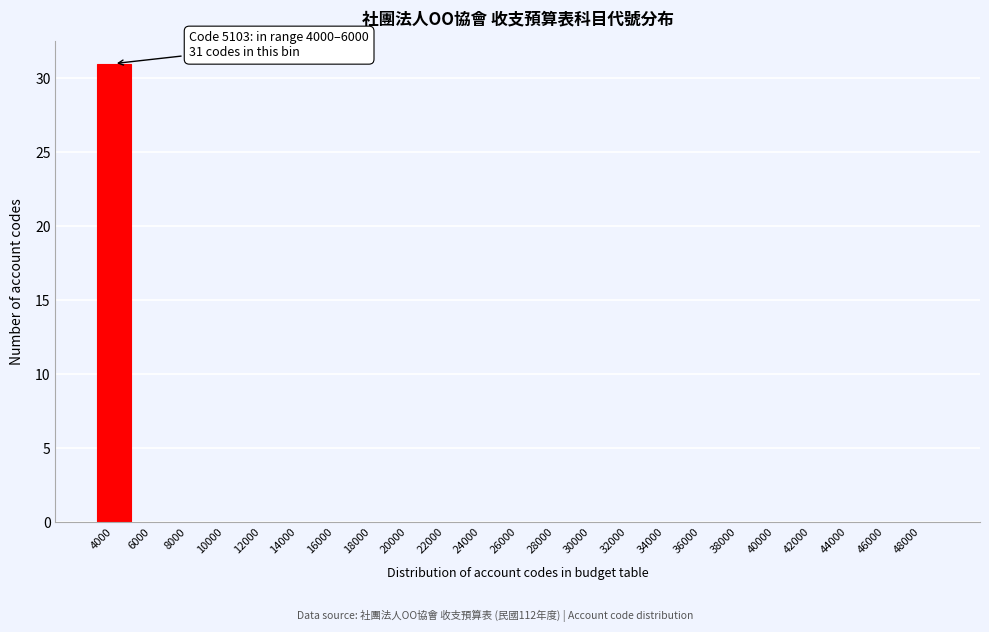

Reading left to right, extract all data points from this chart.

4000=31	6000=0	8000=0	10000=0	12000=0	14000=0	16000=0	18000=0	20000=0	22000=0	24000=0	26000=0	28000=0	30000=0	32000=0	34000=0	36000=0	38000=0	40000=0	42000=0	44000=0	46000=0	48000=0